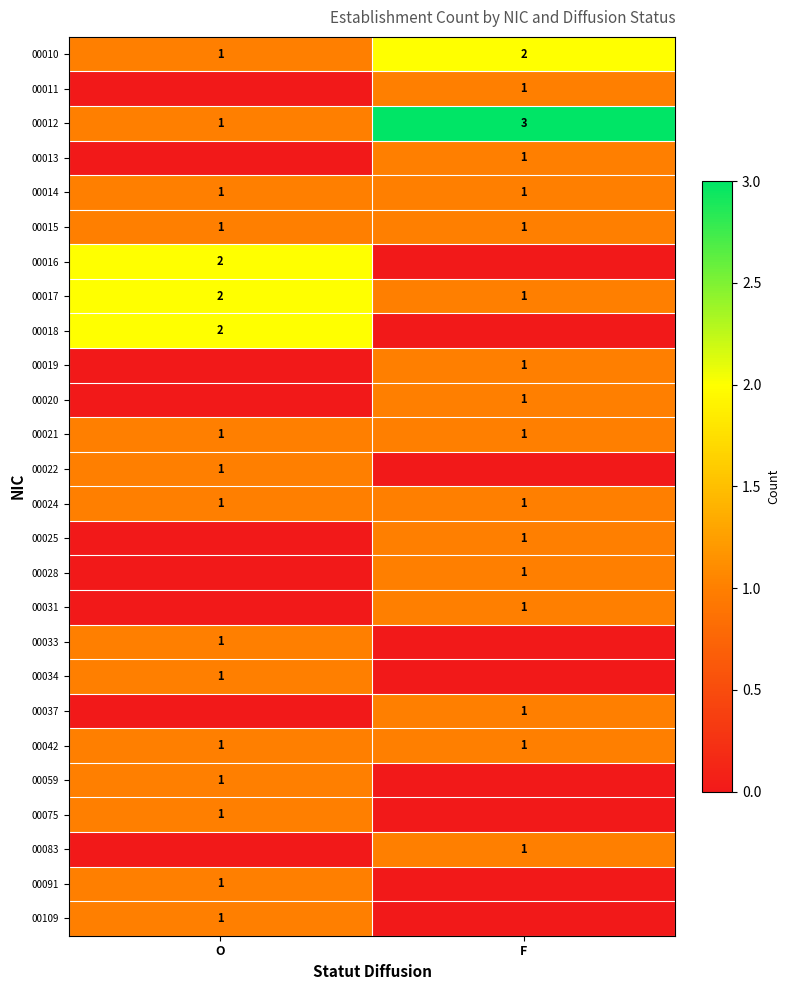

What is the approximate value of 00012 at F?

3